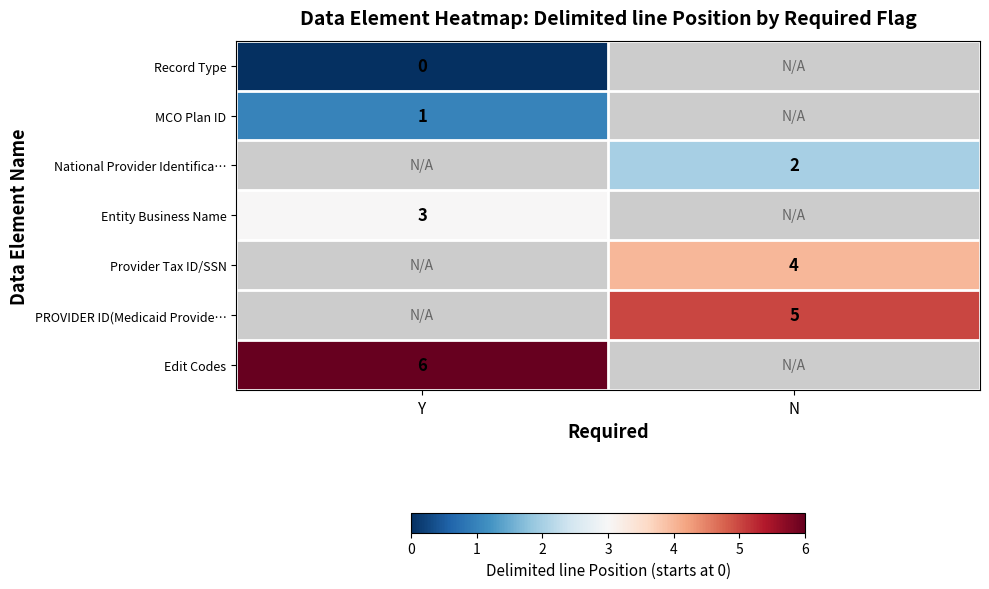

How many series are shown in this chart?

7